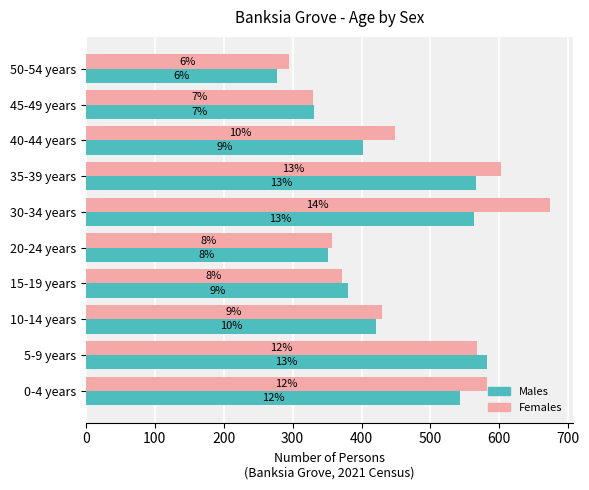

What are all the series names shown in the legend?

Males, Females